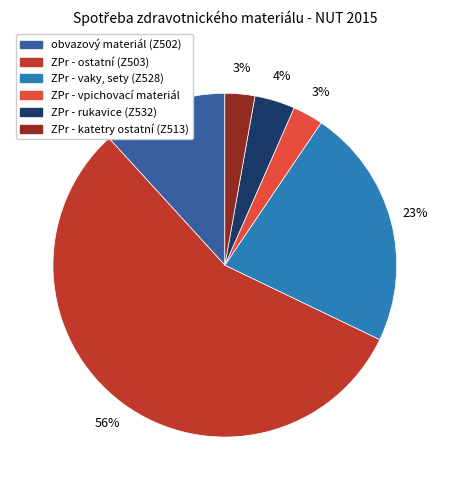

Do ZPr - vpichovací materiál and ZPr - katetry ostatní (Z513) together represent more than half of the pie?

No